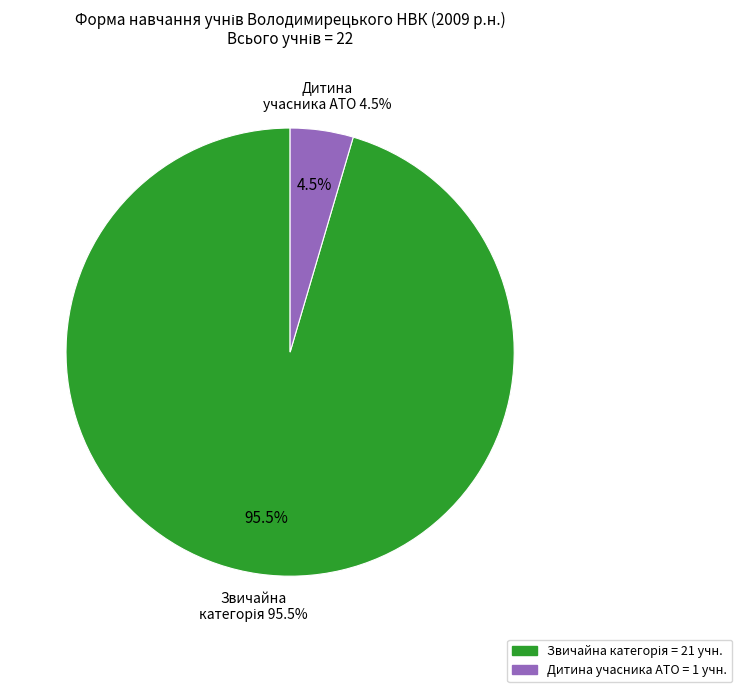

How many slices are in this pie chart?

2